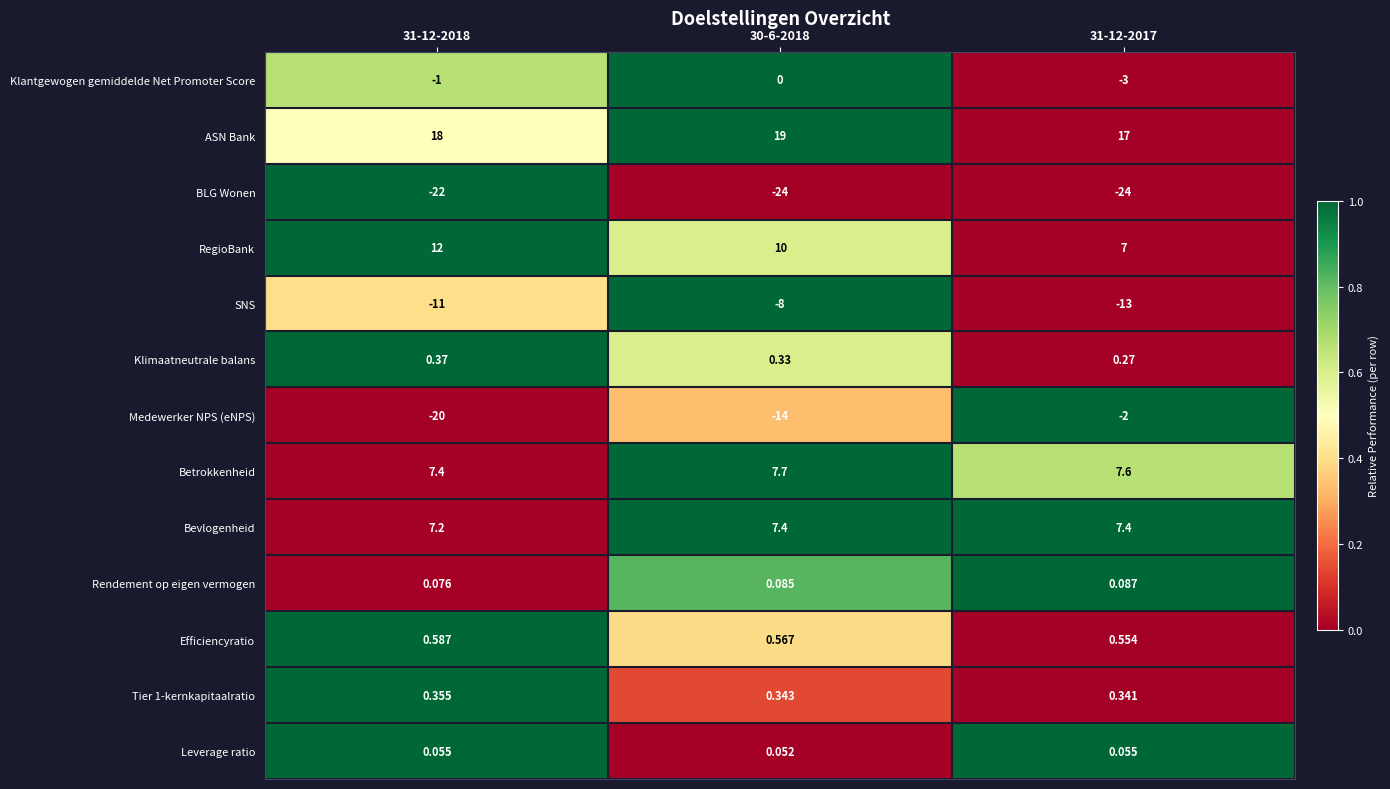

Which series changed the most between 31-12-2018 and 30-6-2018?

Medewerker NPS (eNPS)